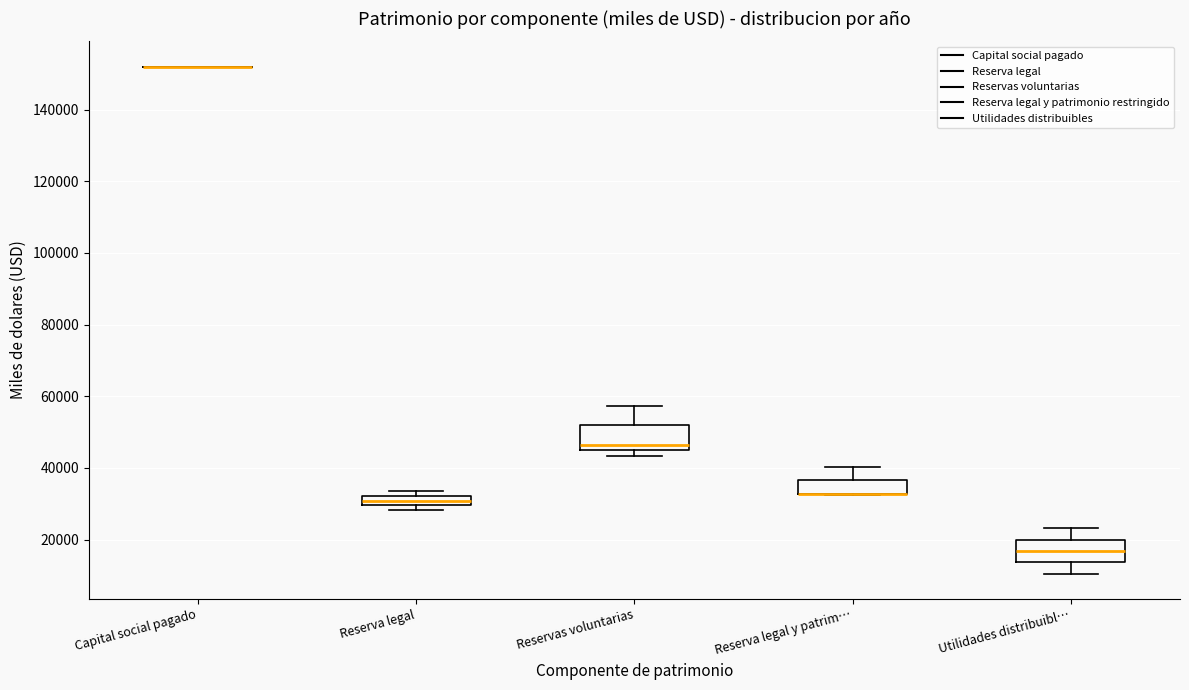

Where is the lower edge of the box for Reserva legal on the y-axis? The values are not printed on the chart, so give them approximately, as read against the axis.

30000